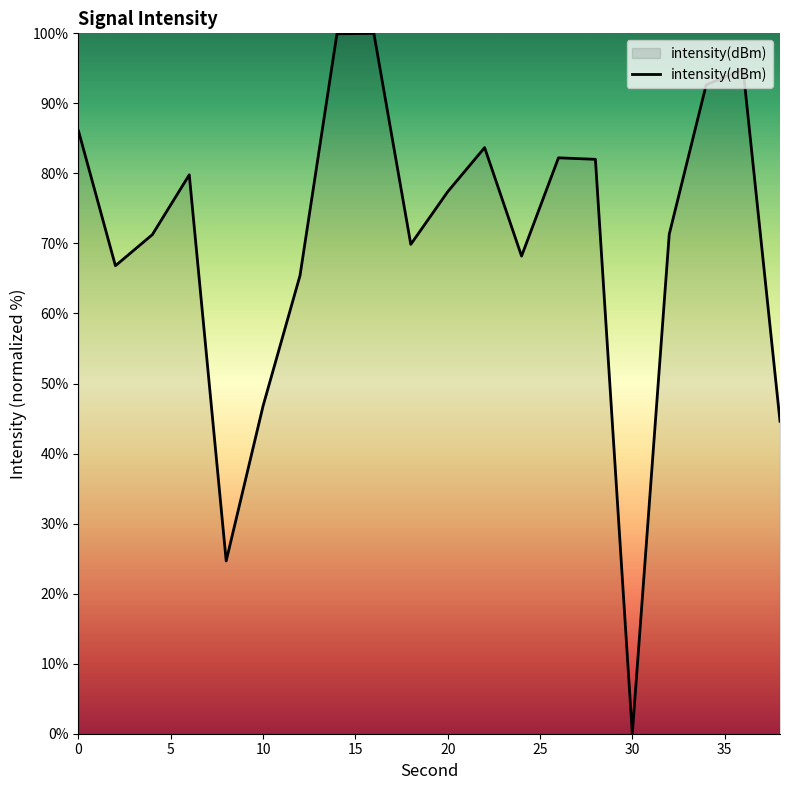

What is the difference between the maximum and minimum values?

100.0